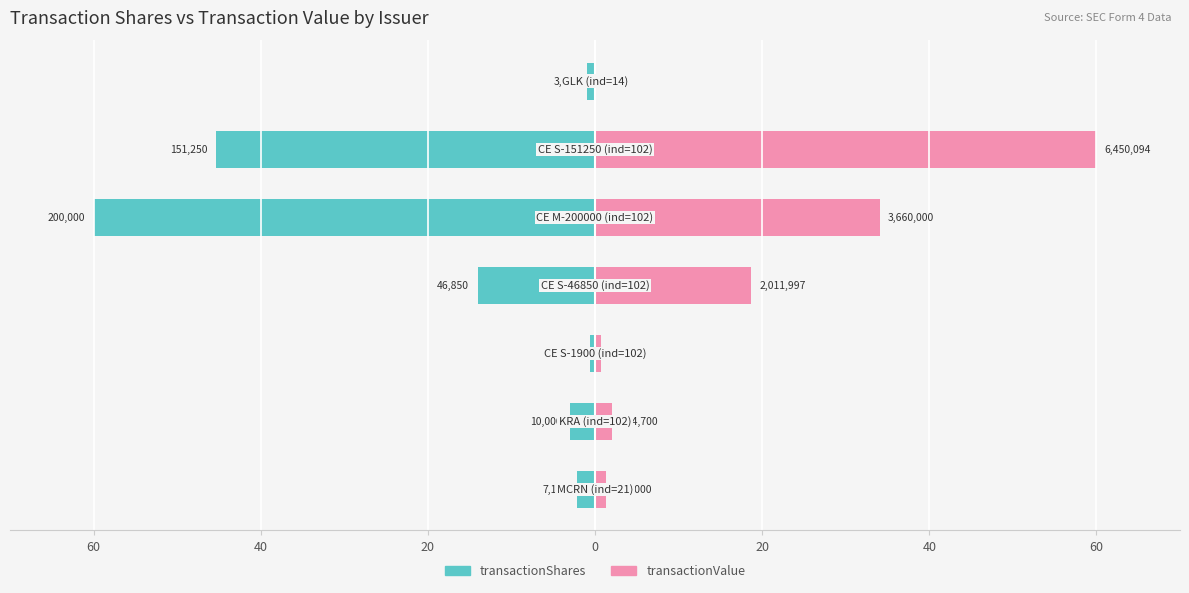

The transactionValue series shows 1.3 at 60. True or false?

True